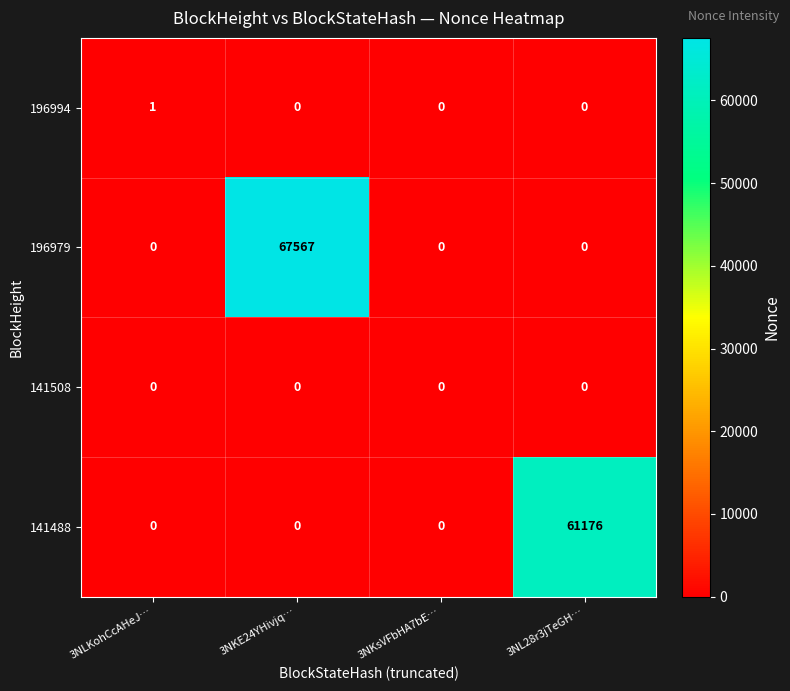

The value of 196979 at 3NL28r3jTeGH… is 36938. True or false?

False